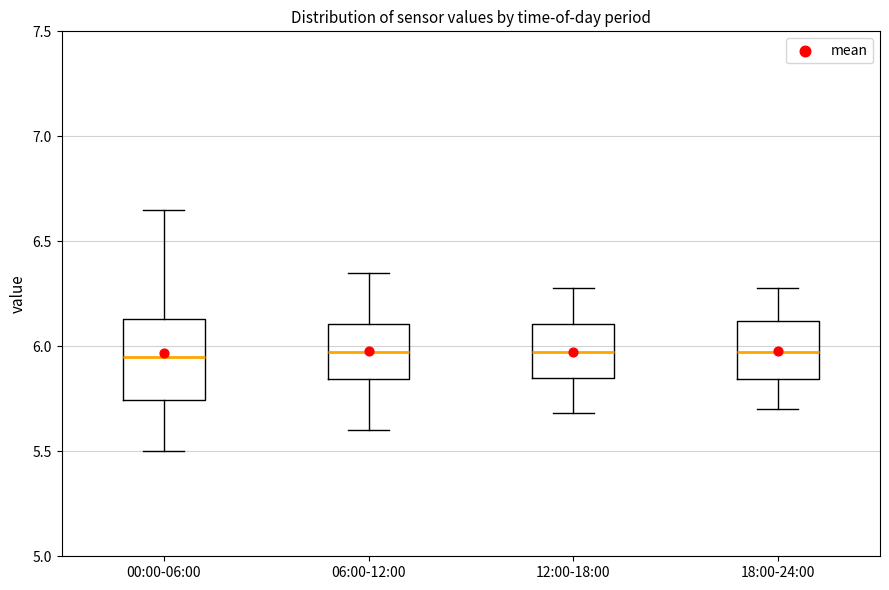

Where does the median line of the box for 12:00-18:00 sit on the y-axis? The values are not printed on the chart, so give them approximately, as read against the axis.

6.00